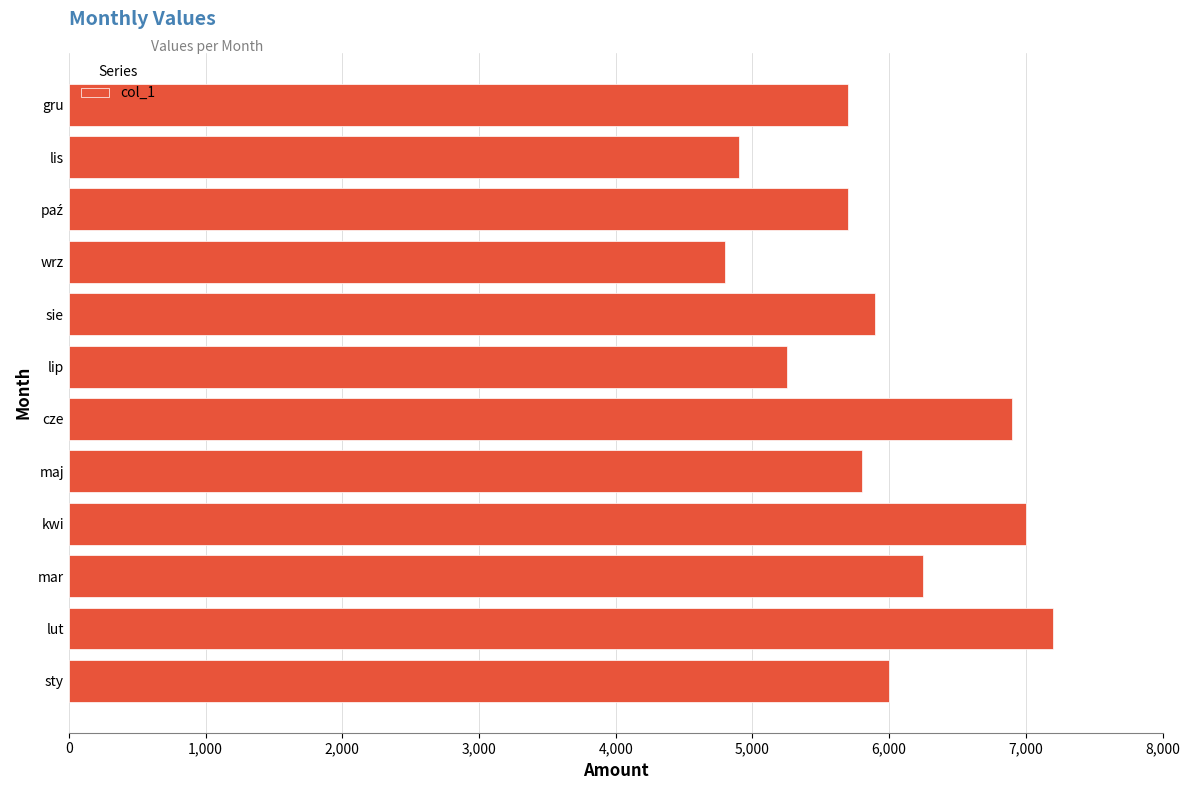

Which category has the highest value across all series?

lut